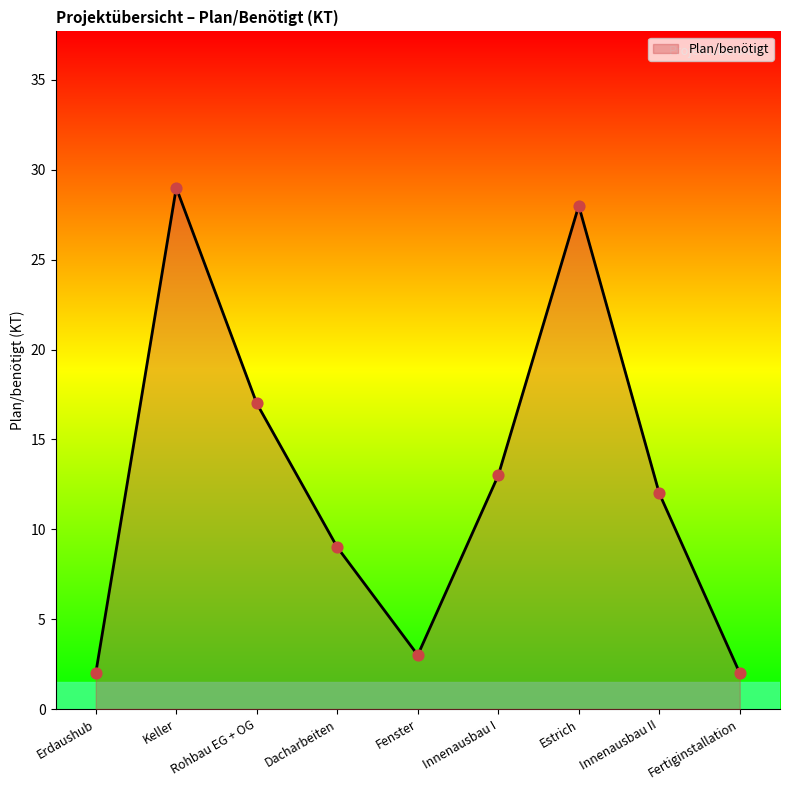

What is the change in value from Keller to Innenausbau II?

-17